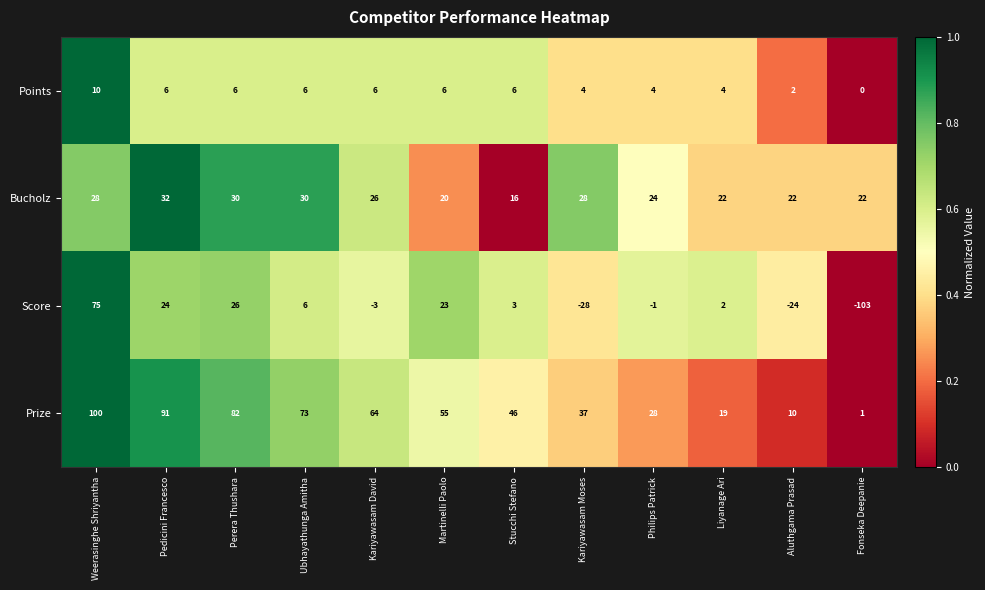

Which series has the largest total across all categories?

Prize